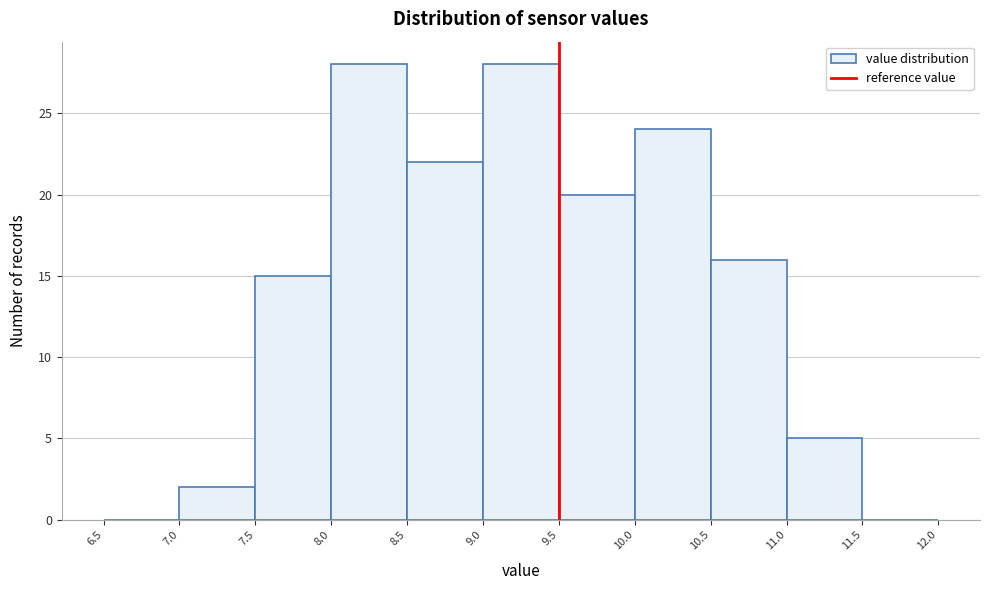

Reading left to right, transcribe this chart: for each bar, give the range it covers on the x-axis and its height. The values are not printed on the chart, so give them approximately, as read against the axis.

6.5 to 7.0: 0
7.0 to 7.5: 2
7.5 to 8.0: 15
8.0 to 8.5: 28
8.5 to 9.0: 22
9.0 to 9.5: 28
9.5 to 10.0: 20
10.0 to 10.5: 24
10.5 to 11.0: 16
11.0 to 11.5: 5
11.5 to 12.0: 0